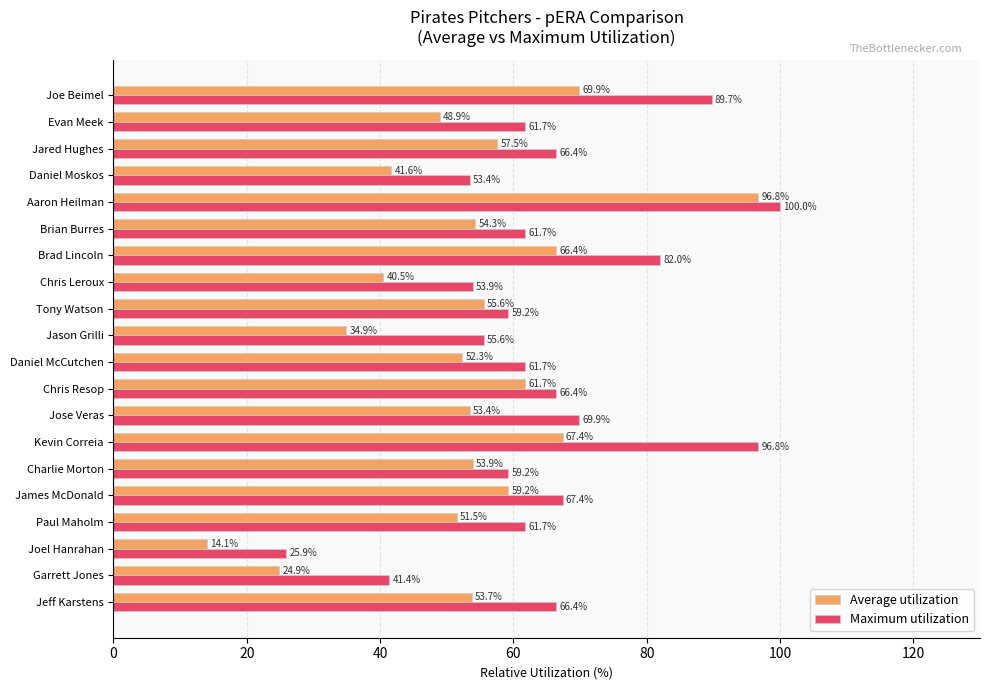

What is the difference between the second highest and minimum values in the Maximum utilization series?

70.9